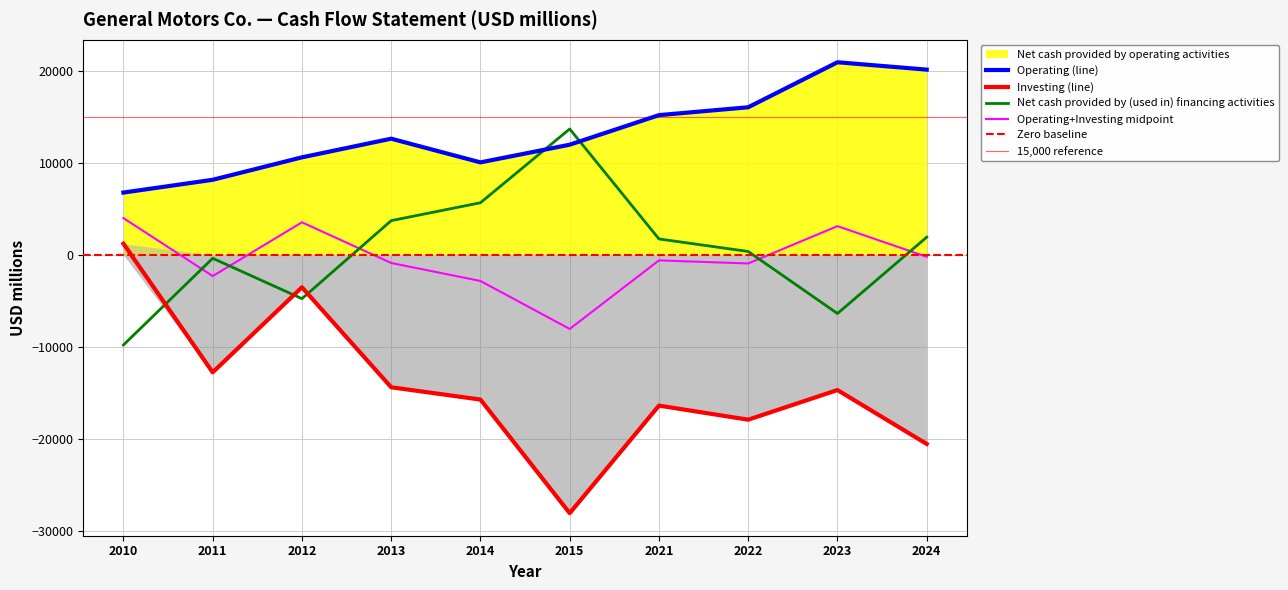

Which series has the largest range (max minus min)?

Net cash (used in) provided by investing activities